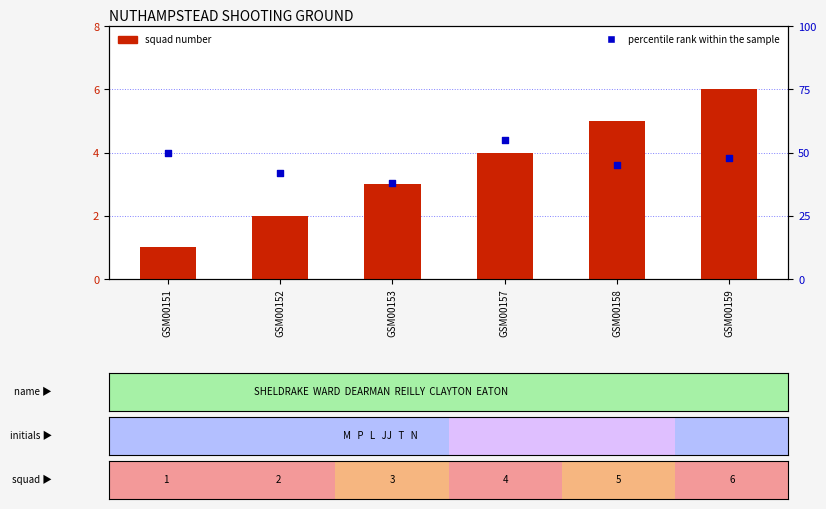

Which series has the largest Y range (max minus min)?

percentile rank within the sample